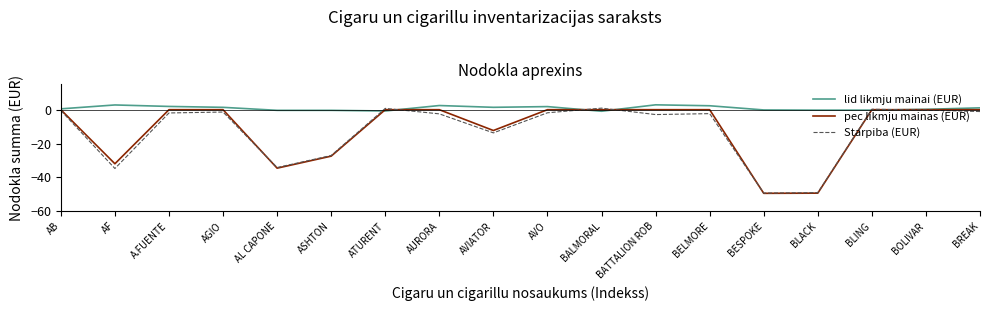

The value of pec likmju mainas (EUR) at BATTALION ROB is 0.0. True or false?

True